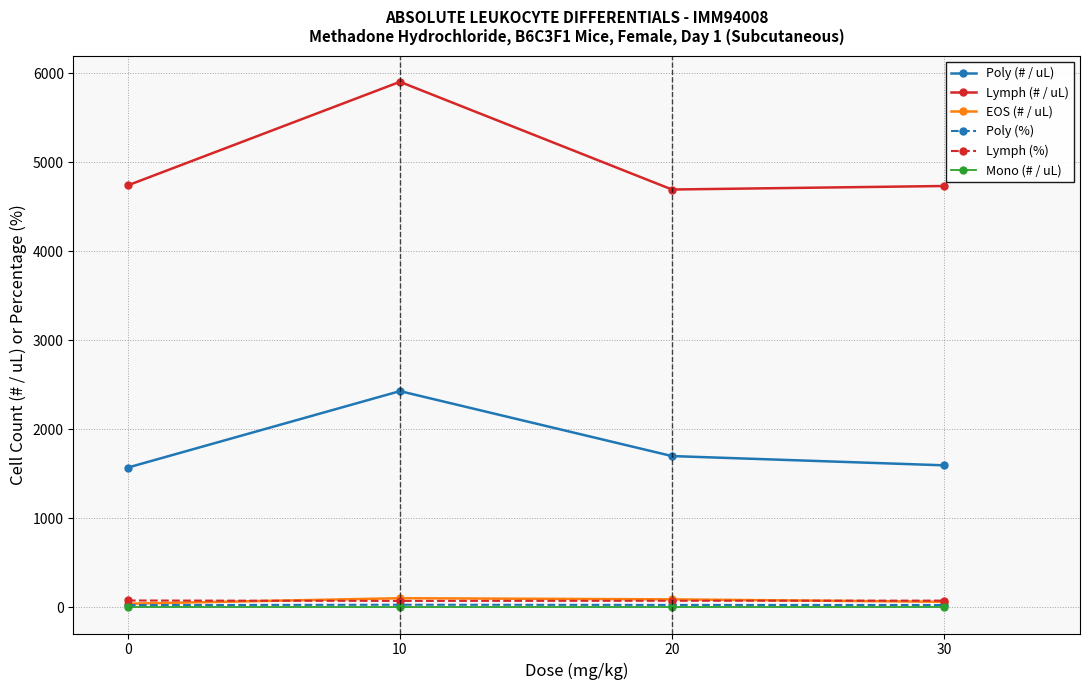

What is the value of the Lymph (%) point at the 4th from the left?

74.4